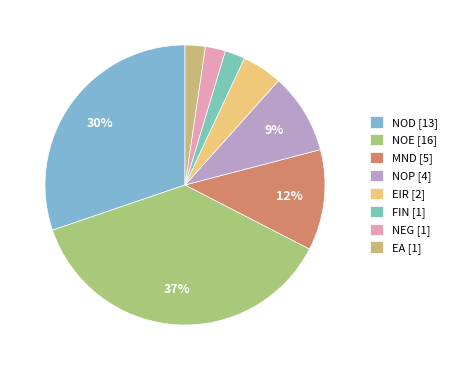

True or false: NOP accounts for 9% of the total.

True